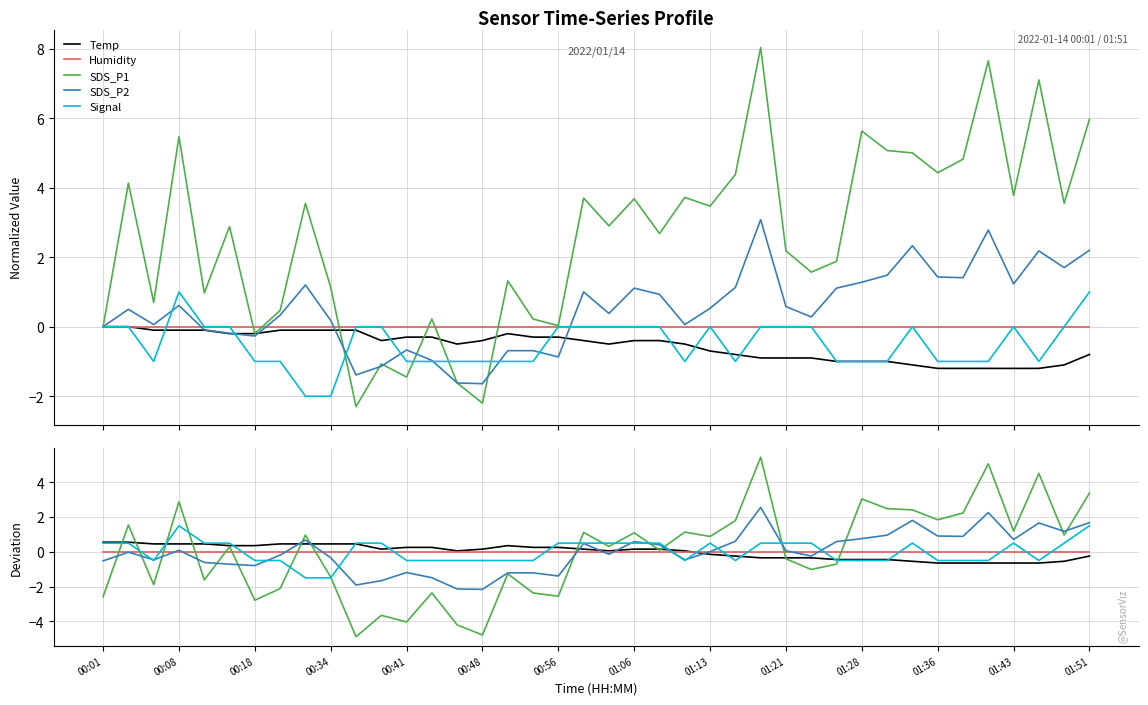

Where does the Temp series first go above 0?

00:01